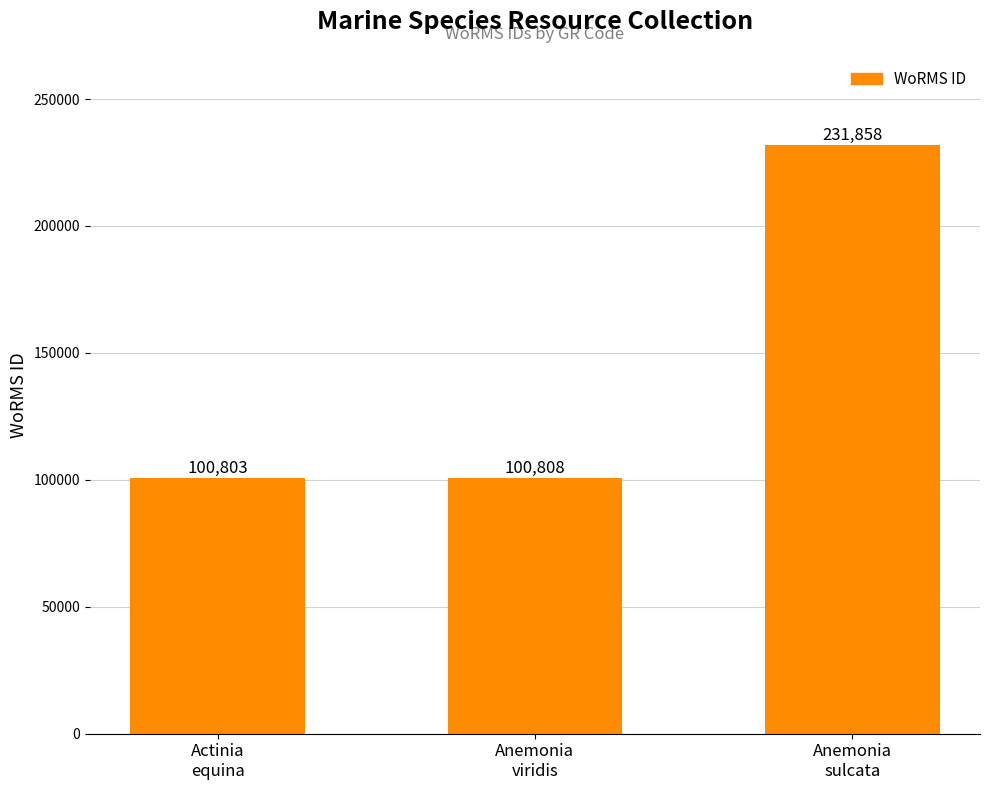

Rank the categories by value from lowest to highest.

Actinia
equina, Anemonia
viridis, Anemonia
sulcata